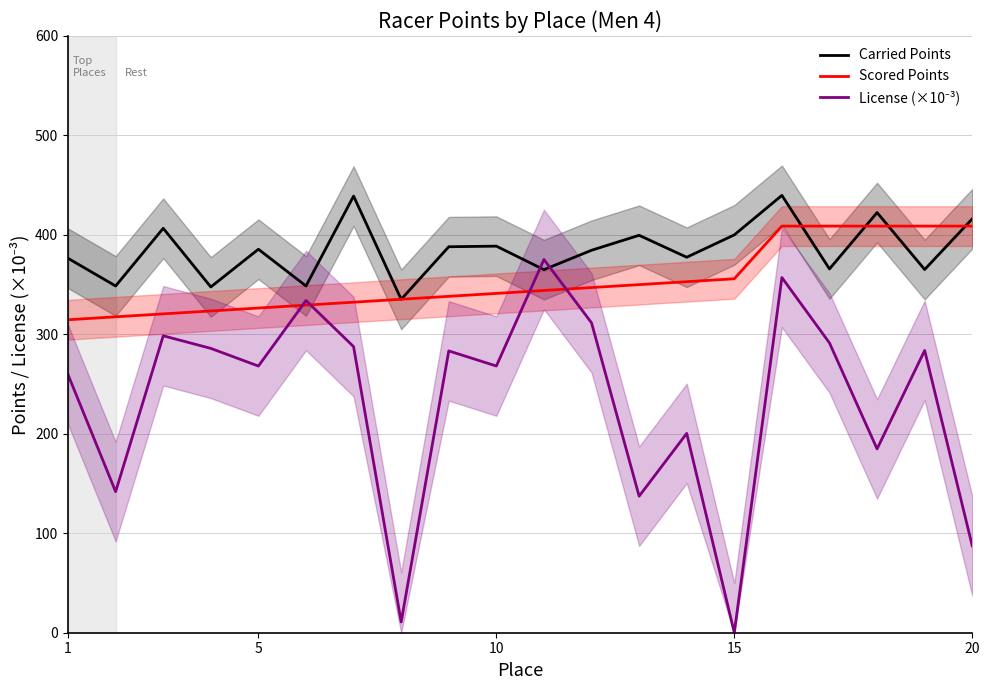

What is the difference between the second highest and second lowest values in the Scored Points series?

91.2